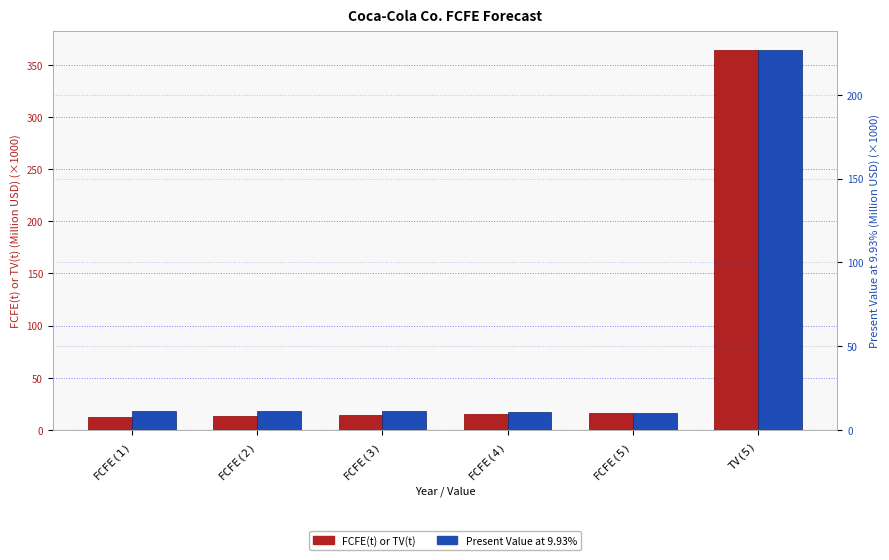

Reading right to left, list all the values displayed in this chart.

FCFE(t) or TV(t): 363.9	16.4	15.6	14.7	13.7	12.7
Present Value at 9.93%: 226.6	10.2	10.7	11.0	11.3	11.6